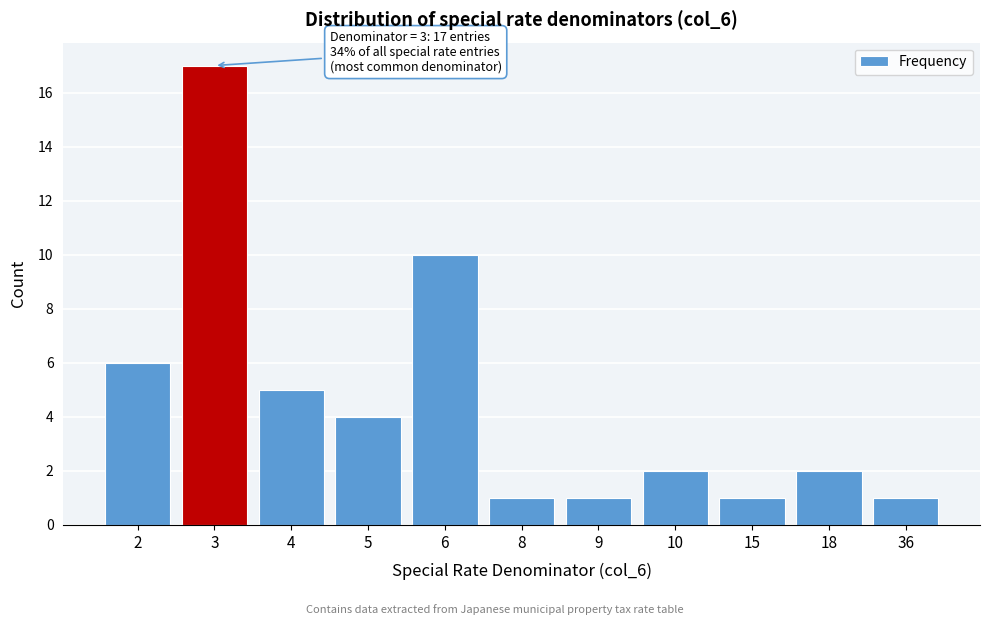

Reading left to right, list all the values displayed in this chart.

2=6	3=17	4=5	5=4	6=10	8=1	9=1	10=2	15=1	18=2	36=1